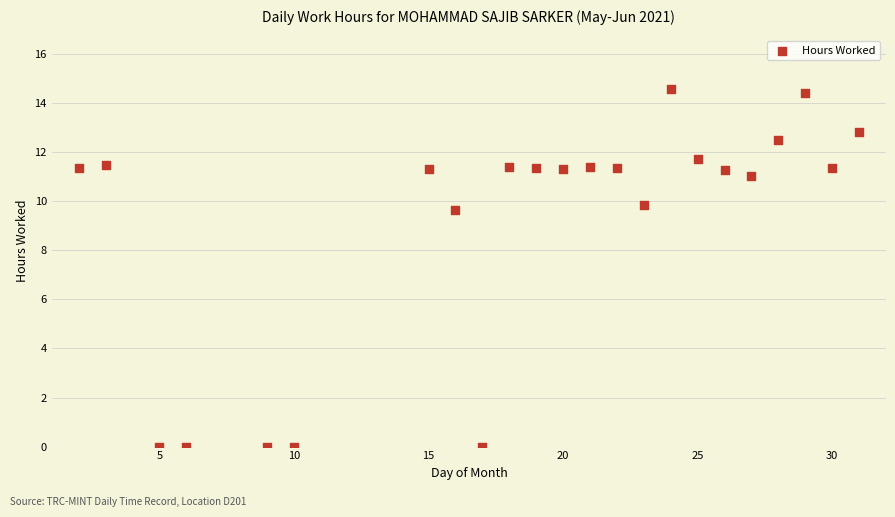

What Y value in the scatter plot is closest to 7?

9.6